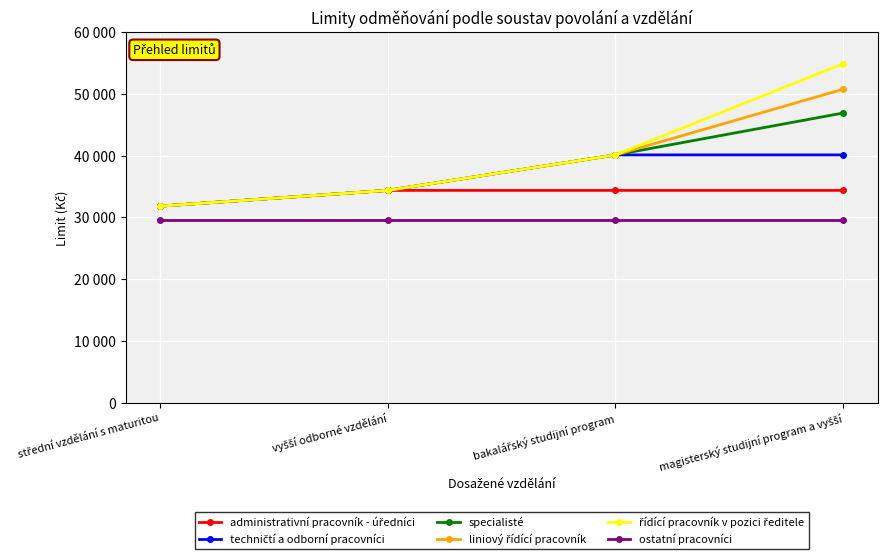

Rank the series at vyšší odborné vzdělání from highest to lowest value.

administrativní pracovník - úředníci, techničtí a odborní pracovníci, specialisté, liniový řídící pracovník, řídící pracovník v pozici ředitele, ostatní pracovníci